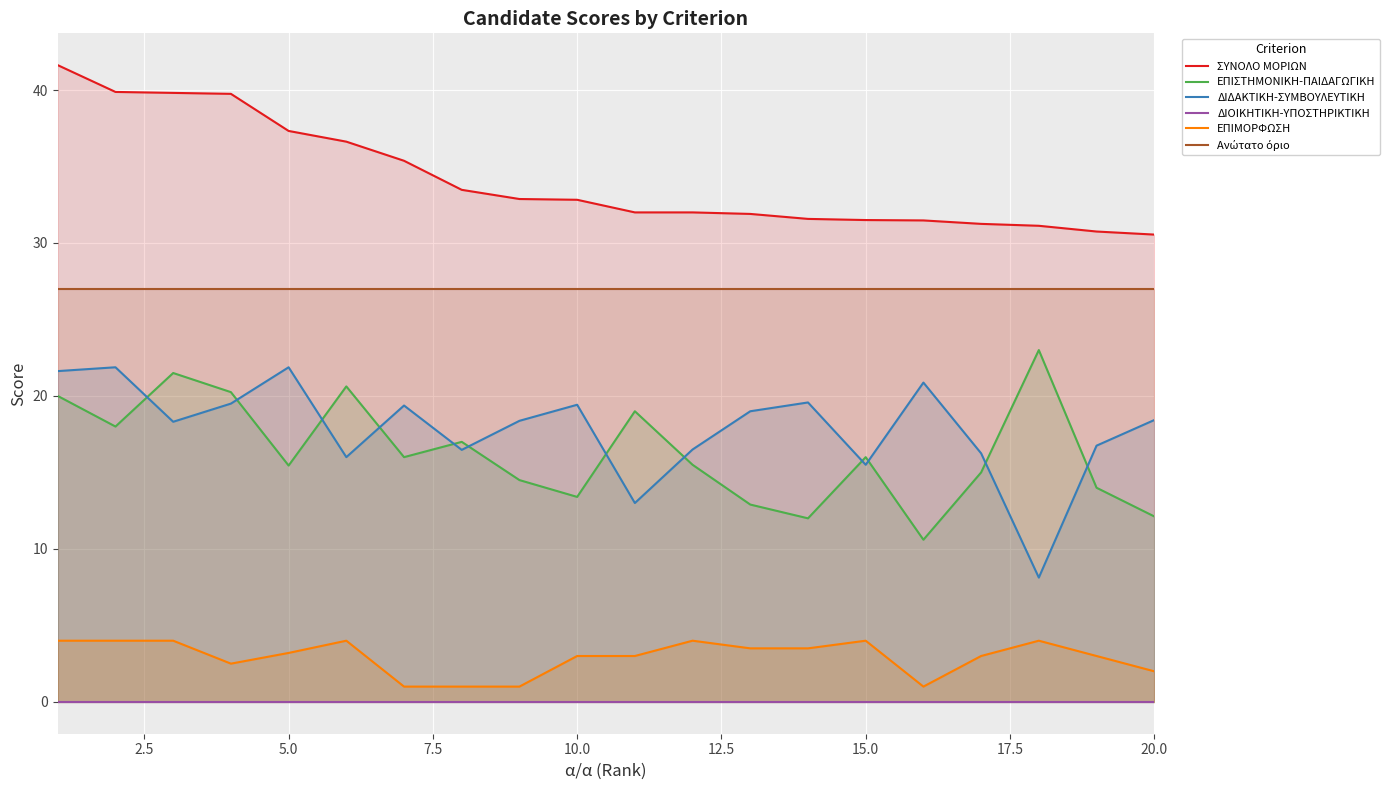

True or false: ΕΠΙΣΤΗΜΟΝΙΚΗ-ΠΑΙΔΑΓΩΓΙΚΗ and ΣΥΝΟΛΟ ΜΟΡΙΩΝ intersect in this chart.

False